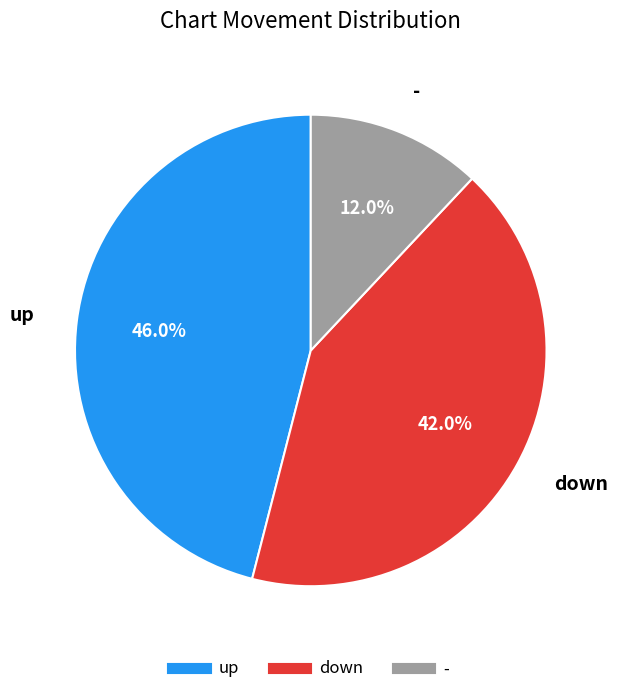

To the nearest percent, what percentage of the pie is -?

12%